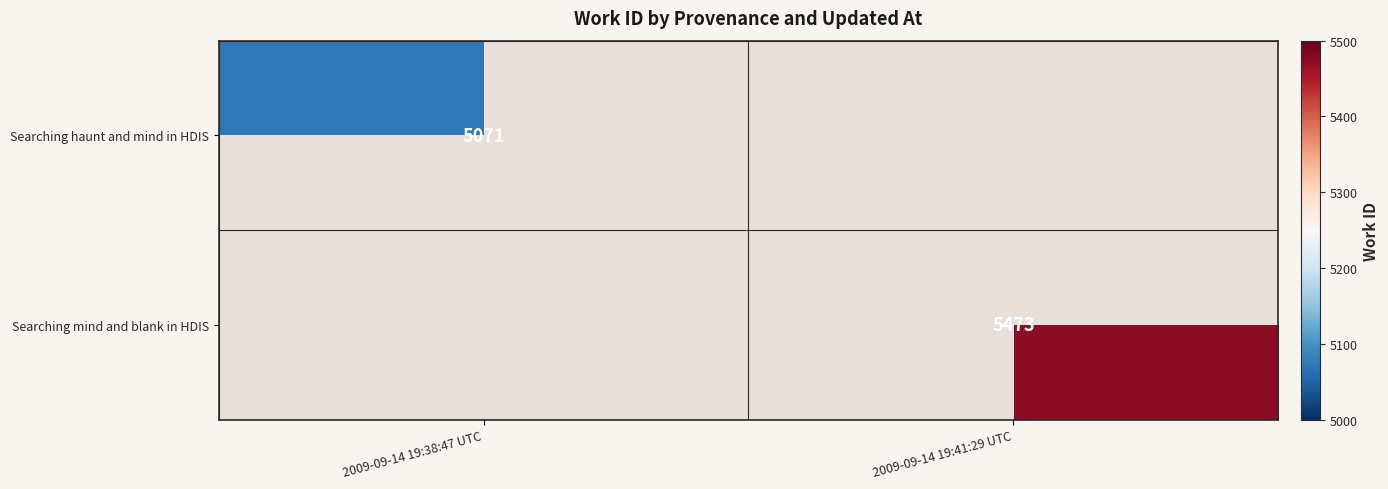

The Searching haunt and mind in HDIS series shows 5071 at 2009-09-14 19:38:47 UTC. True or false?

True